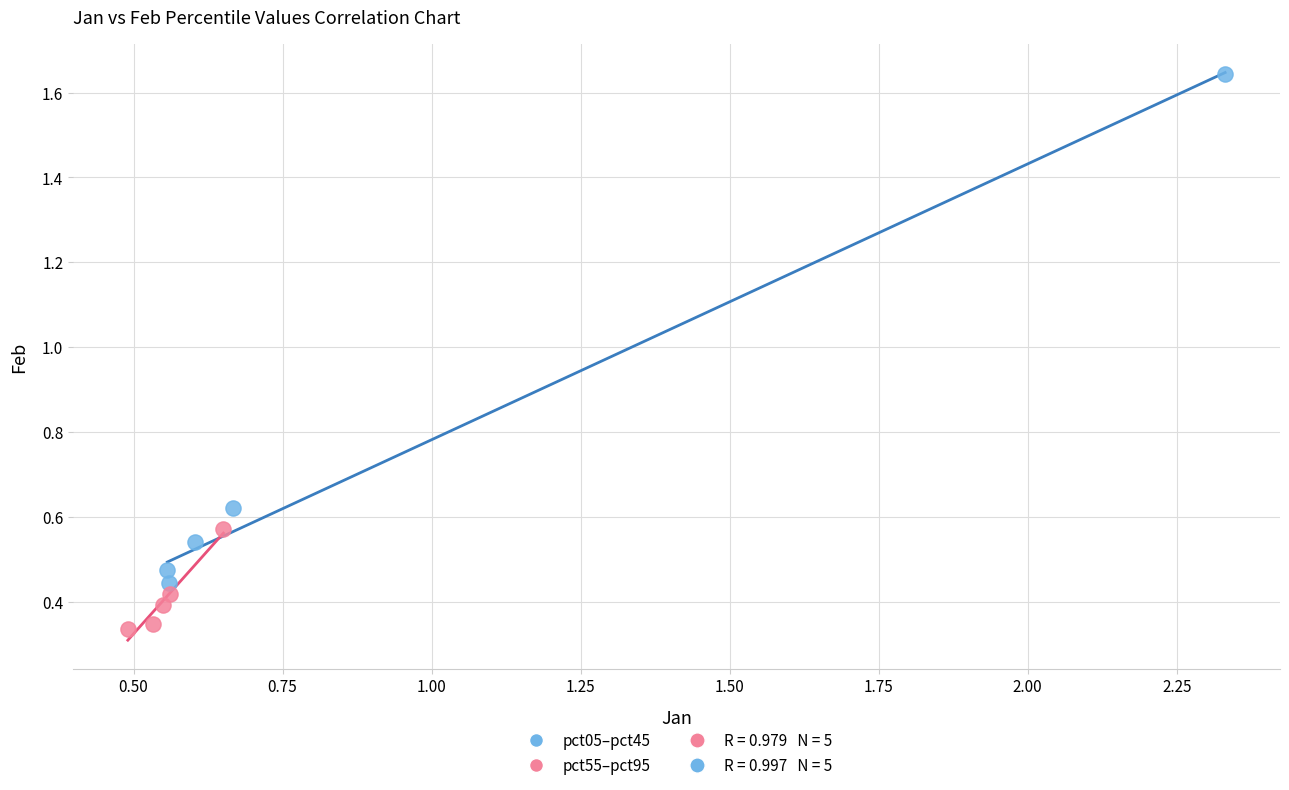

Which series has the widest spread of Y values?

pct05–pct45